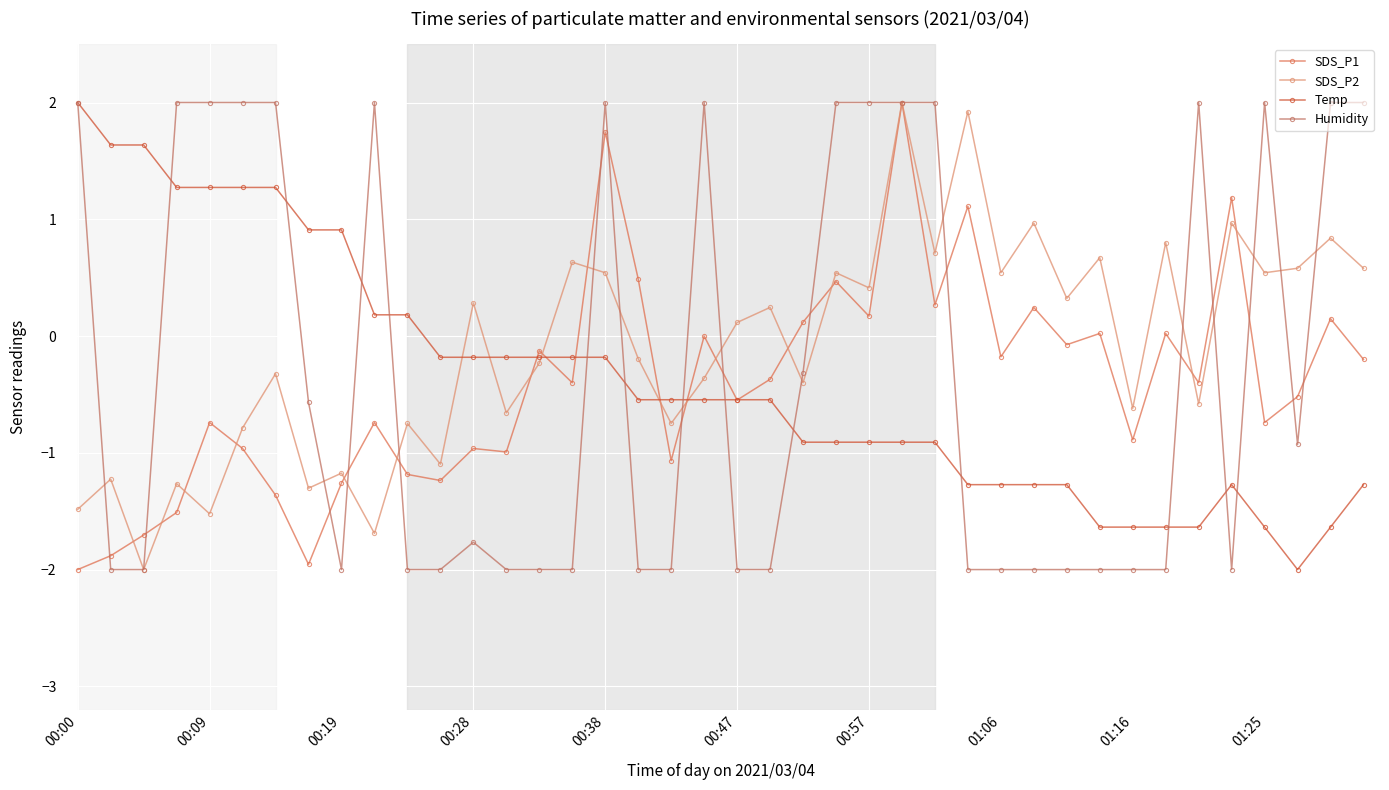

Is this an area chart (filled region under the line)?

No